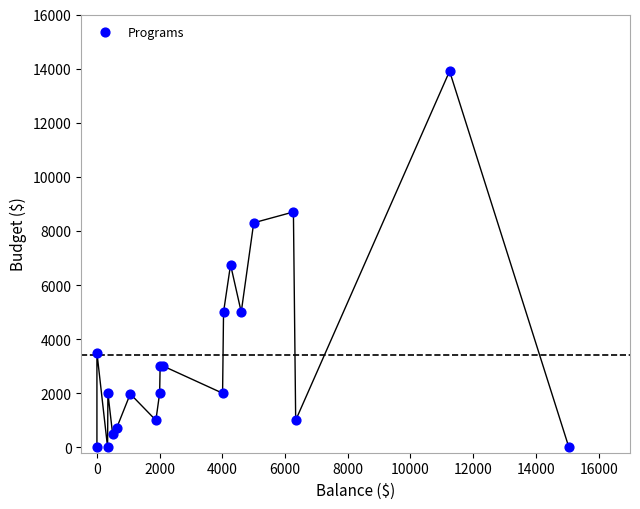

What Y value in the scatter plot is closest to 6952?

6750.0